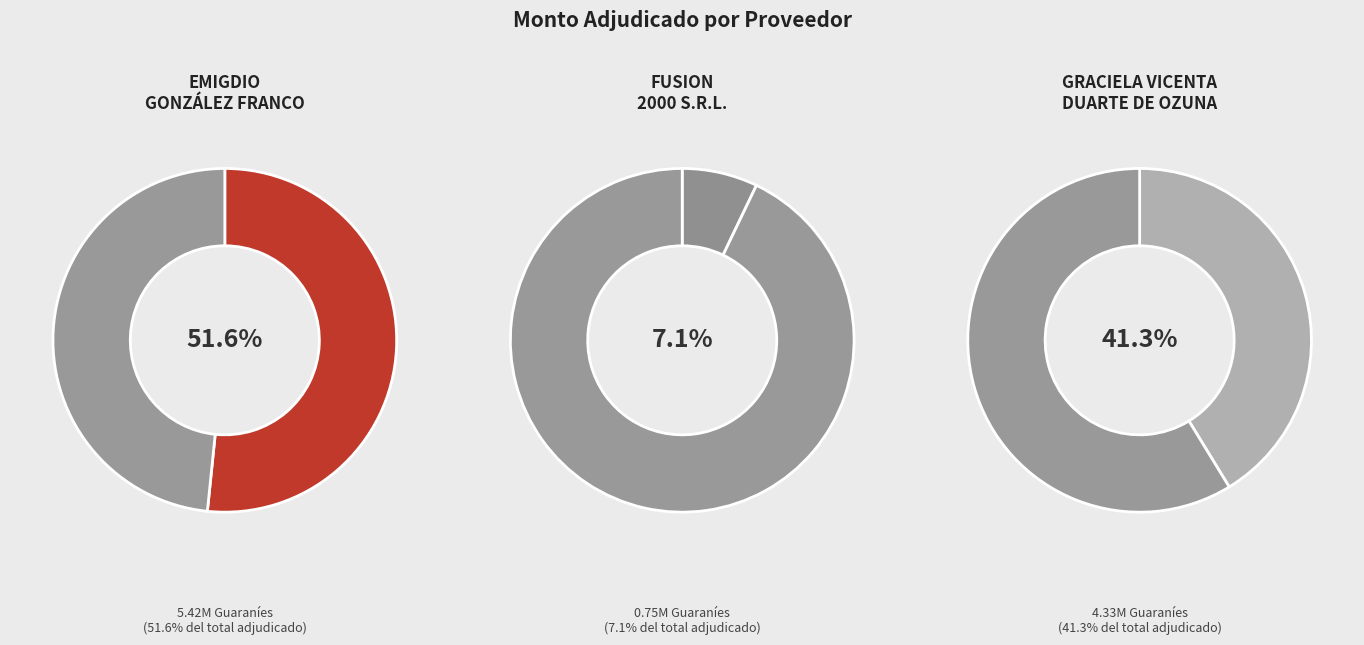

To the nearest percent, what portion does FUSION 2000 S.R.L. represent?

7%